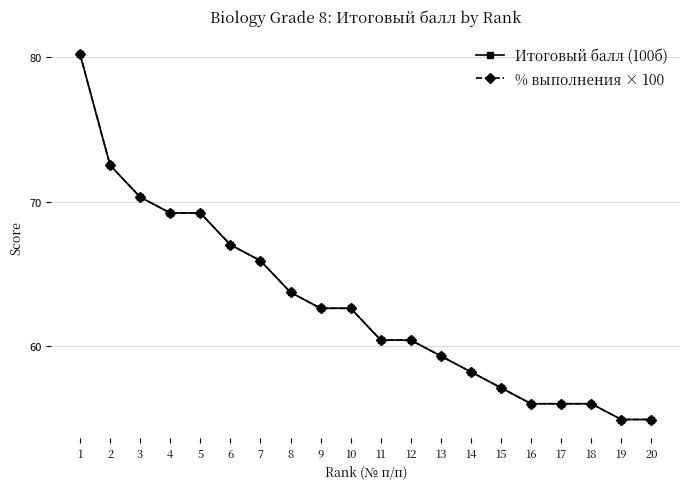

List the series in order of their peak value, lowest first.

Итоговый балл (100б), % выполнения × 100